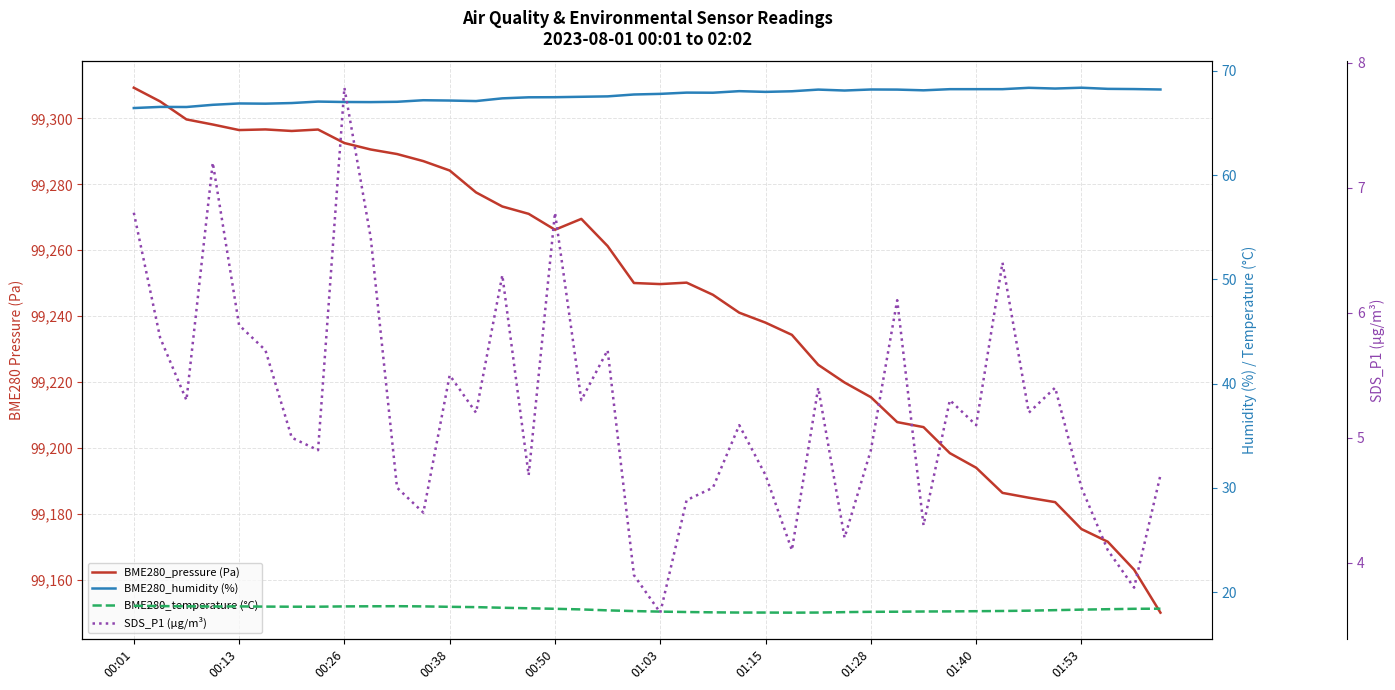

List the series in order of their peak value, lowest first.

SDS_P1 (µg/m³), BME280_temperature (°C), BME280_humidity (%), BME280_pressure (Pa)